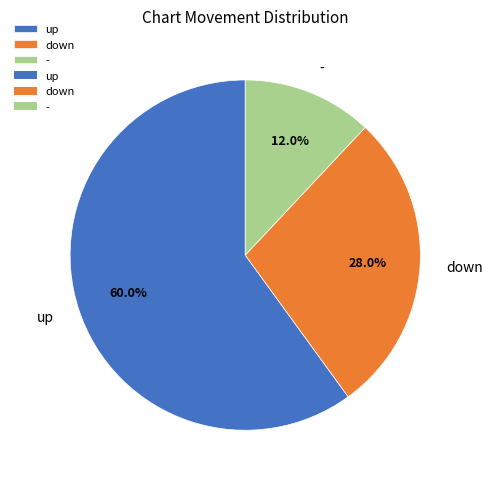

How many segments does this pie chart have?

3